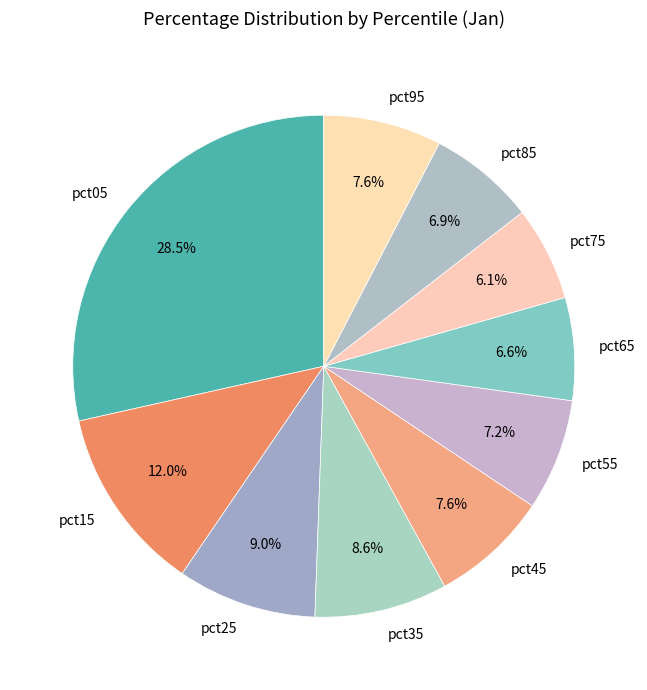

Between pct95 and pct15, which is larger?

pct15